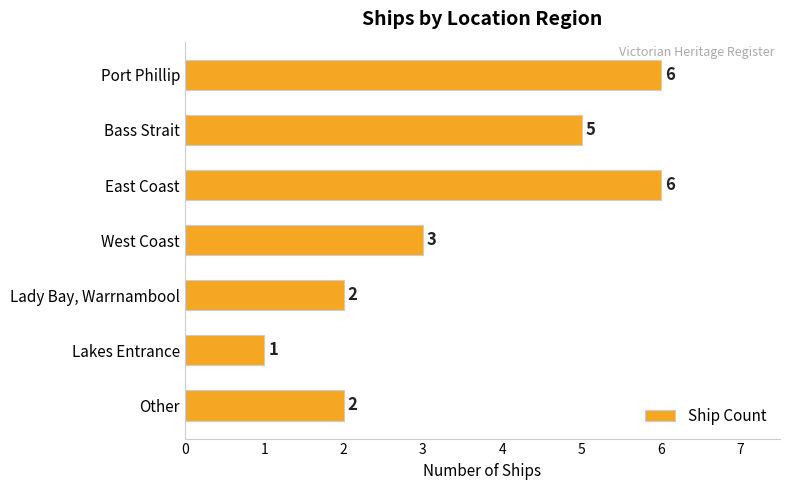

Which label corresponds to the smallest value in the chart?

Lakes Entrance